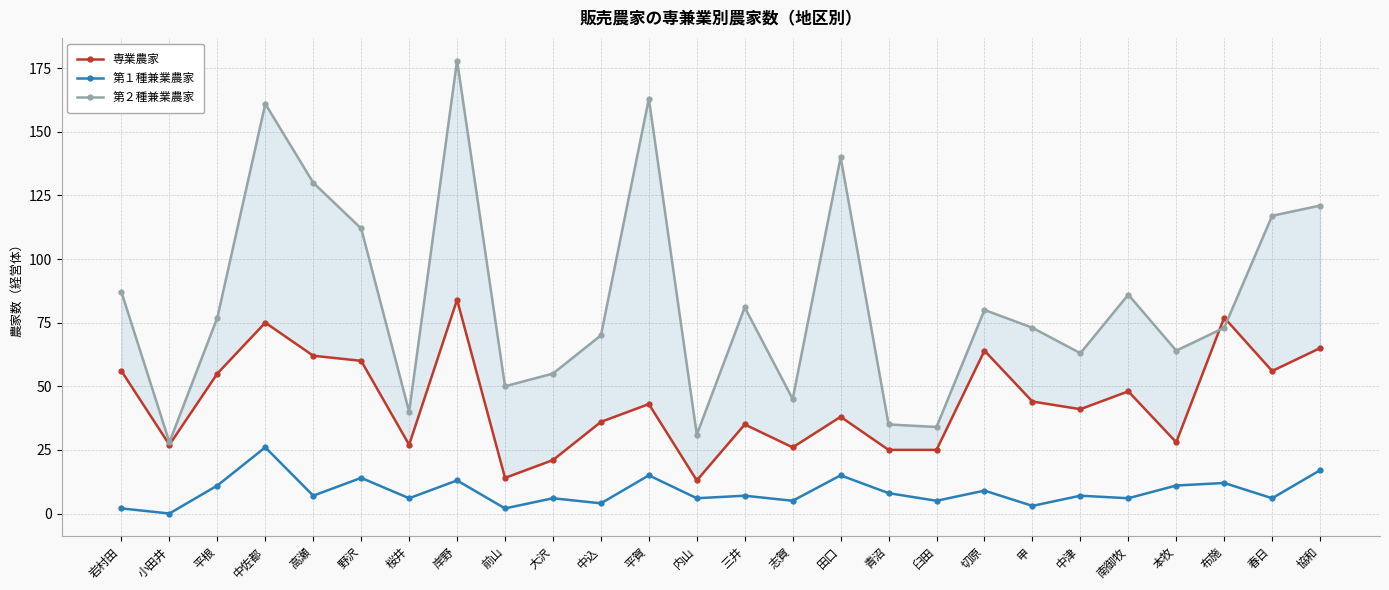

What is the label of the 11th point from the right?

田口